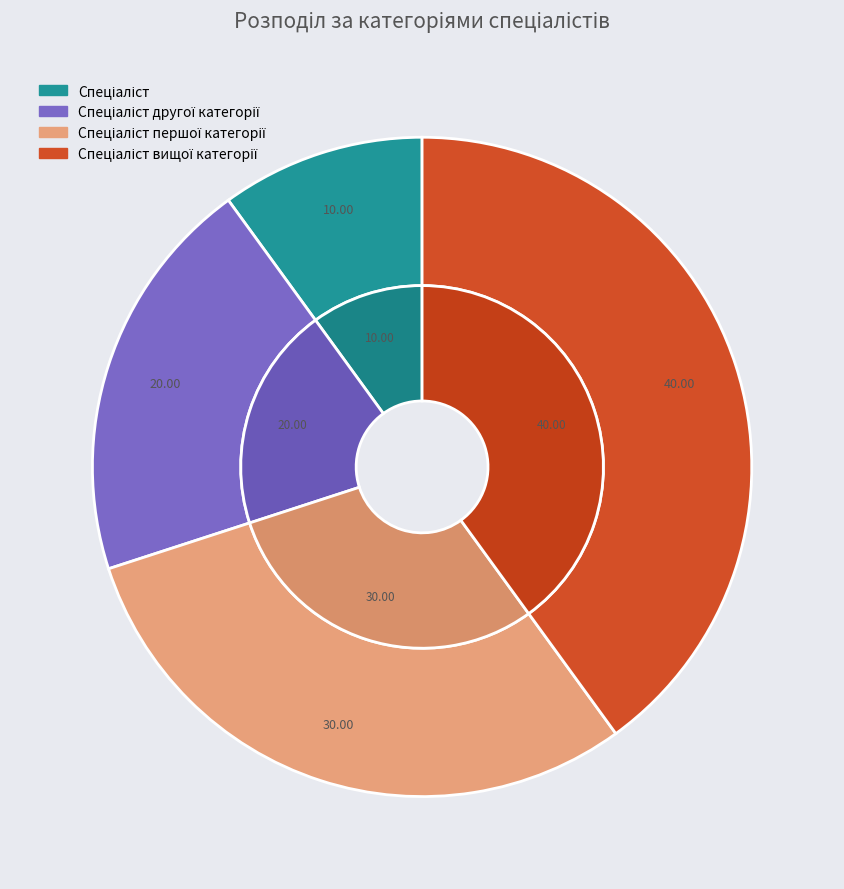

The Спеціаліст першої категорії slice represents 17% of the pie. True or false?

False